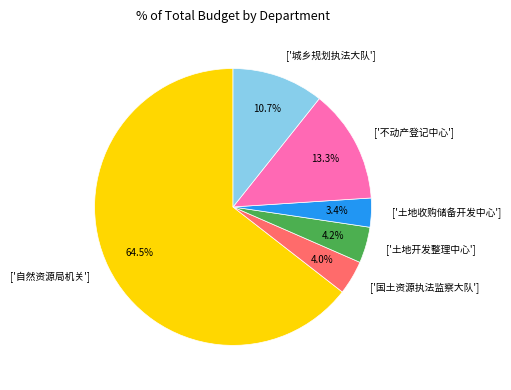

Does any single category account for the majority?

Yes